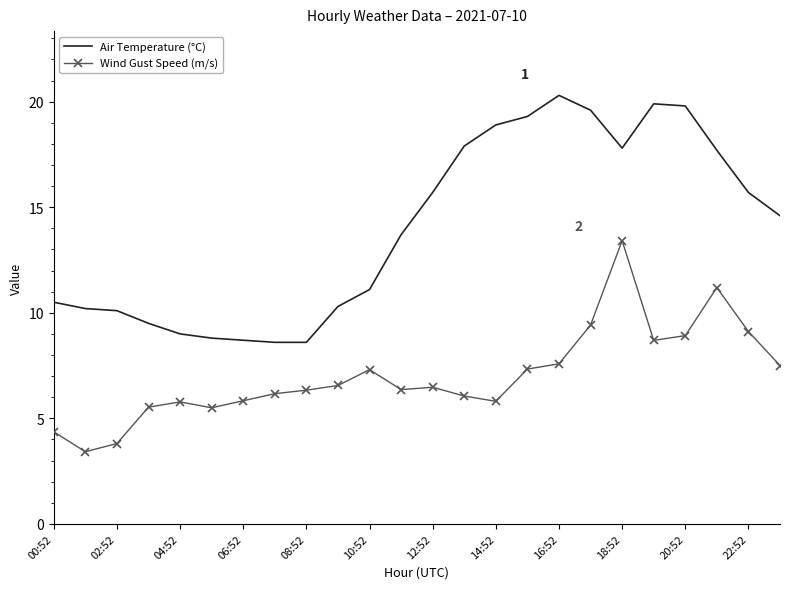

True or false: Wind Gust Speed (m/s) and Air Temperature (°C) cross at least once.

False